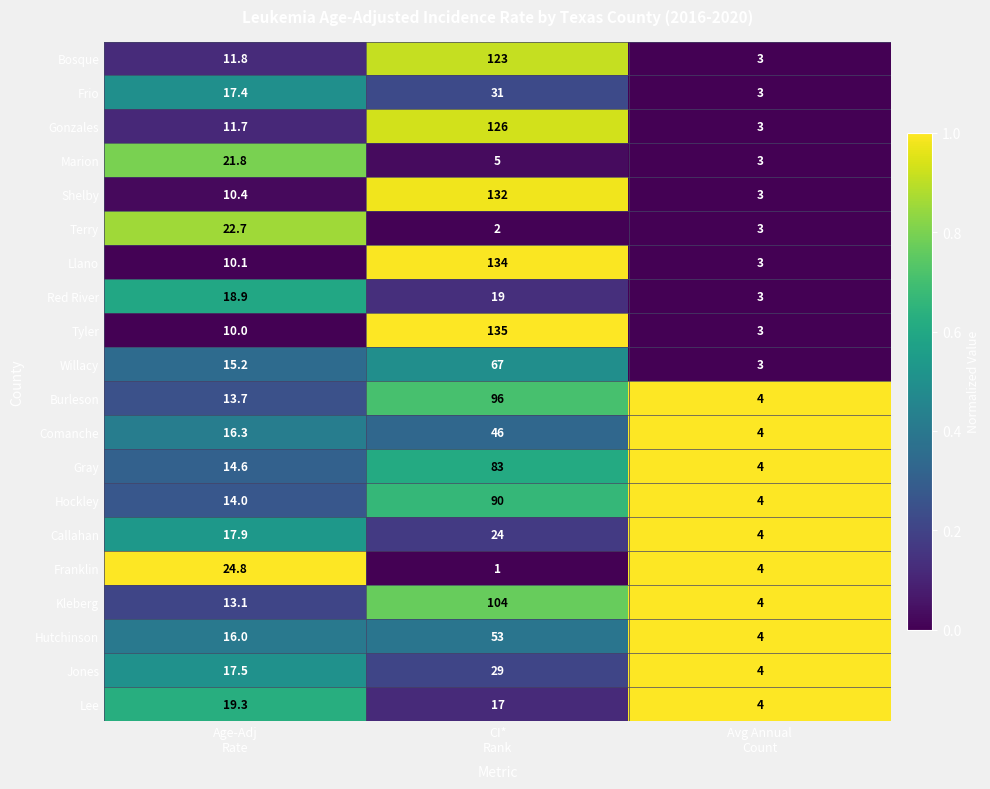

List the series in order of their peak value, highest first.

Tyler, Llano, Shelby, Gonzales, Bosque, Kleberg, Burleson, Hockley, Gray, Willacy, Hutchinson, Comanche, Frio, Jones, Franklin, Callahan, Terry, Marion, Lee, Red River